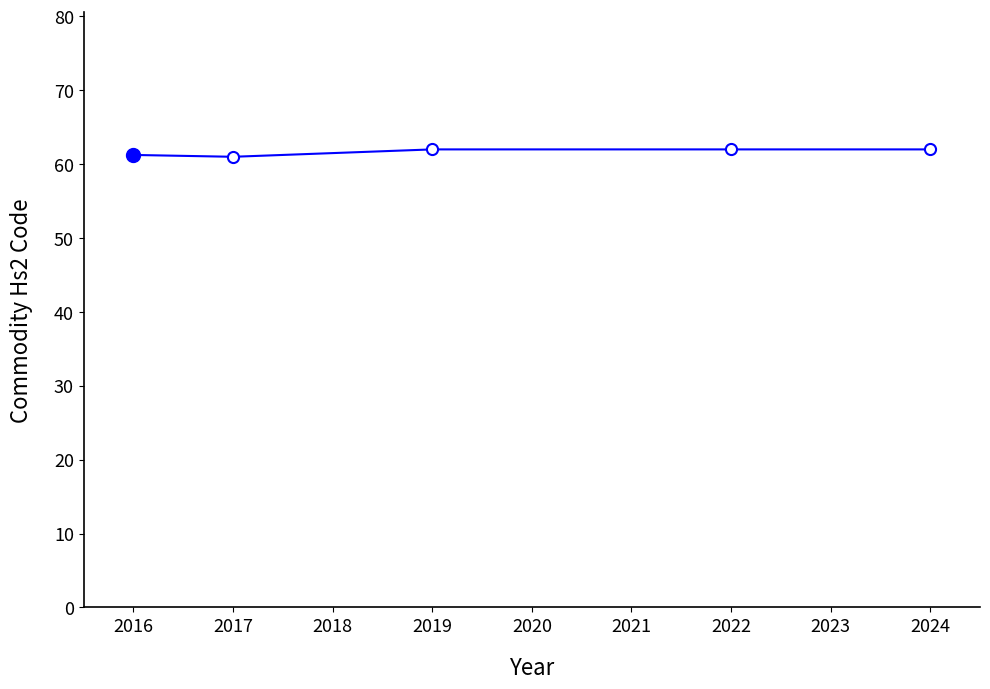

Is it true that the value at 2019 is 102.1?

False